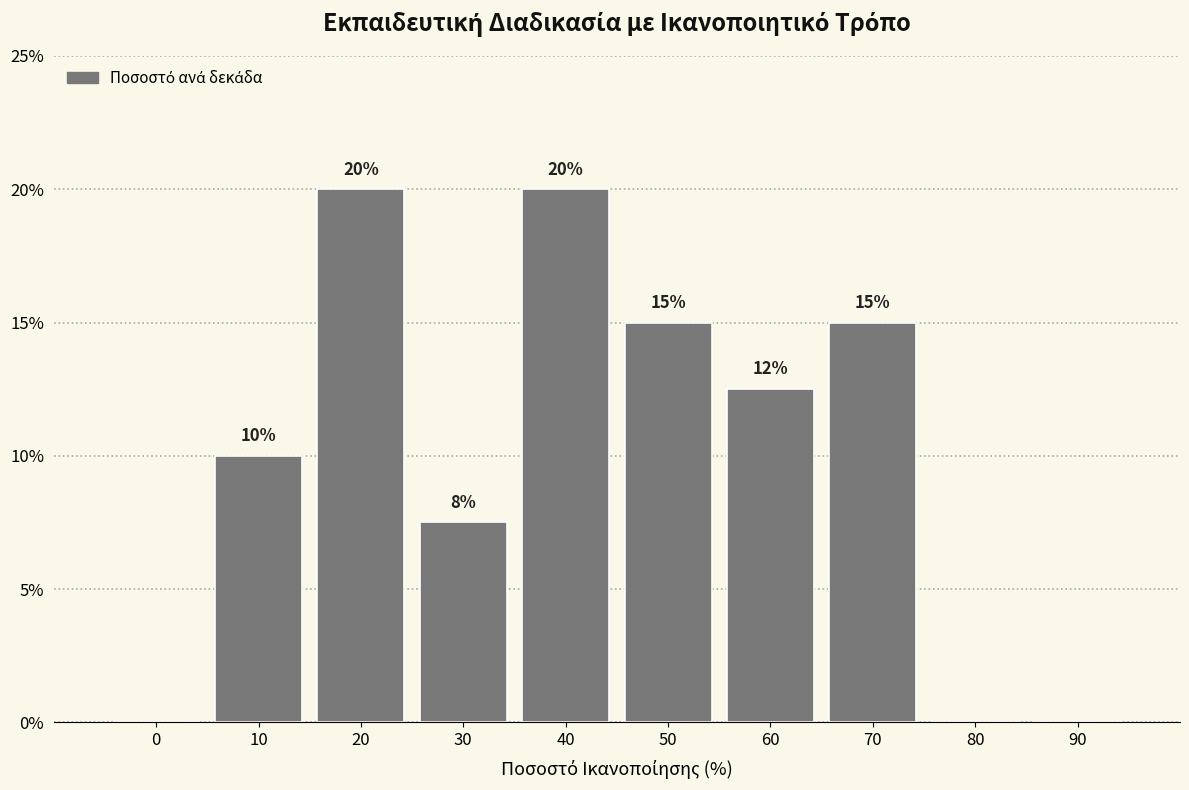

Read the value at 40.

20.0